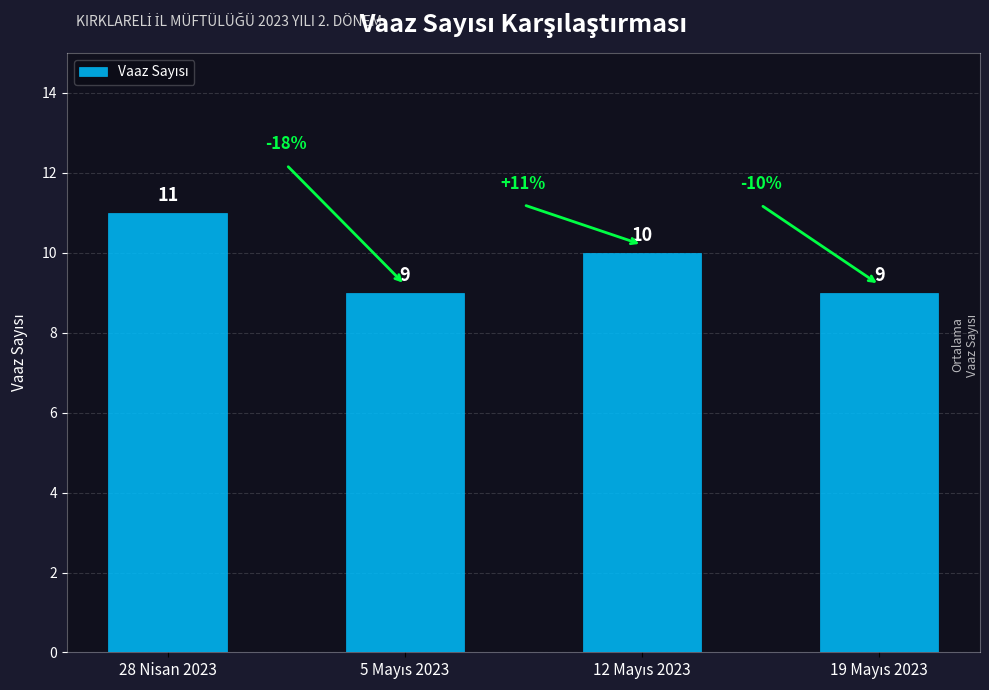

What is the value of the 3rd bar from the left?

10